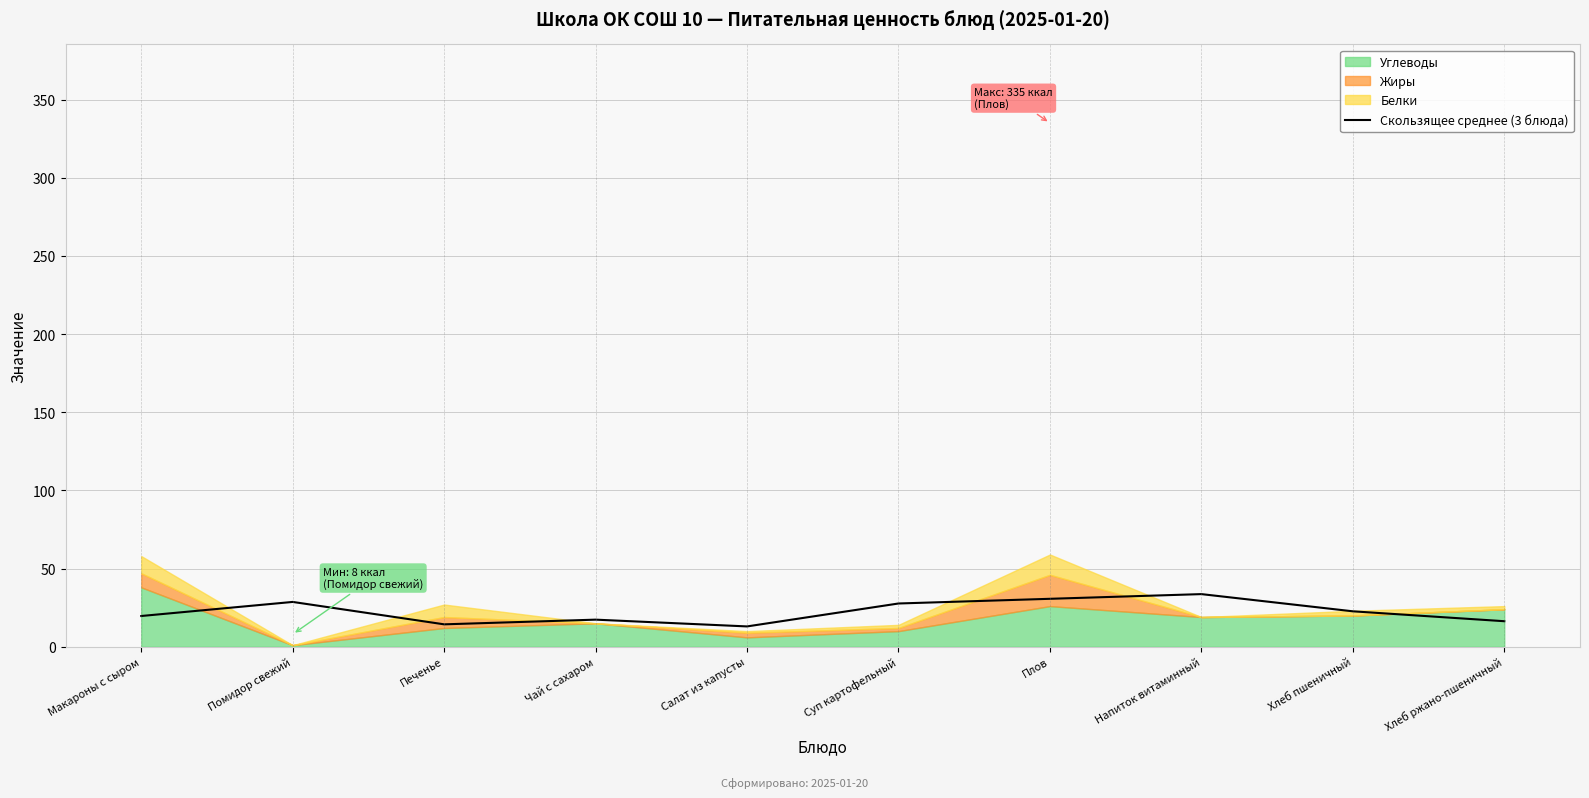

Where is the first local minimum?

Печенье